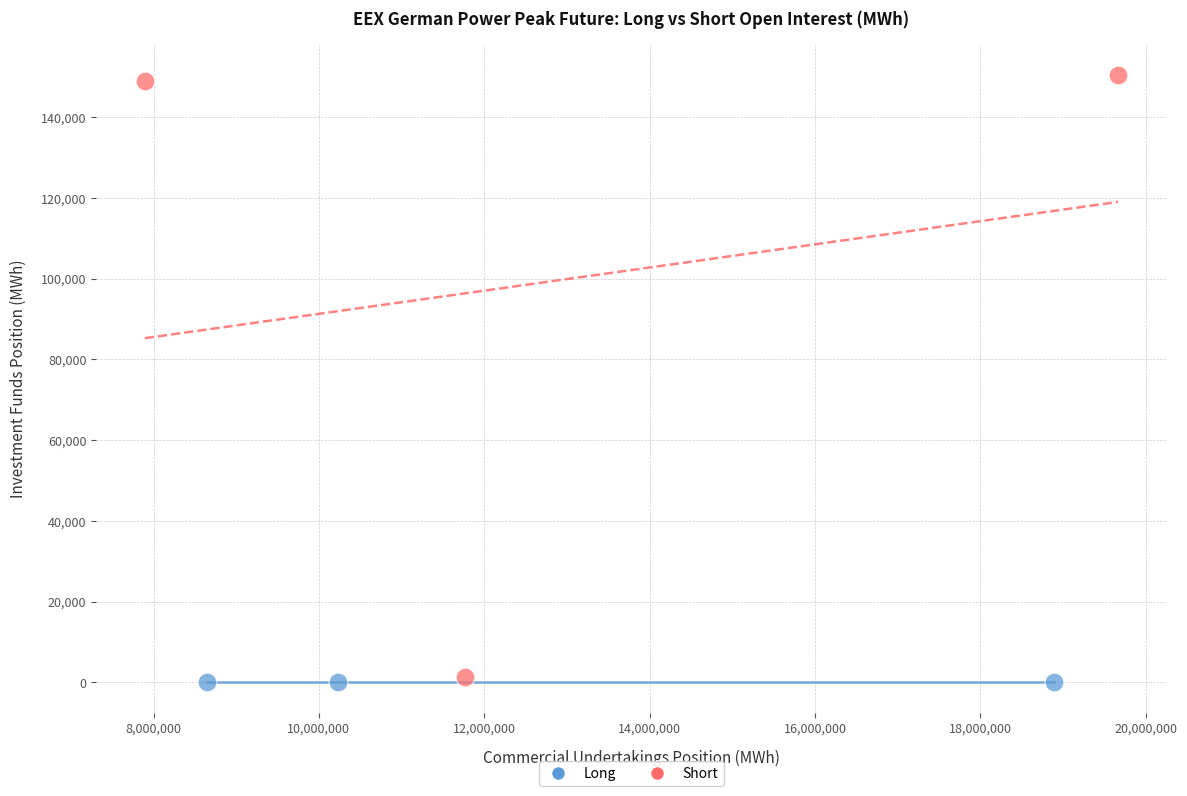

Which series contains the highest Y value?

Short